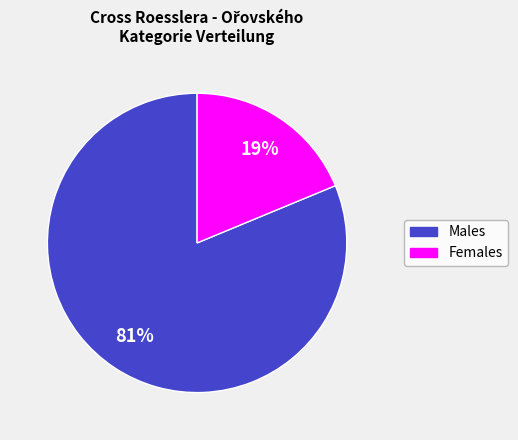

To the nearest percent, what percentage of the pie is Males?

81%